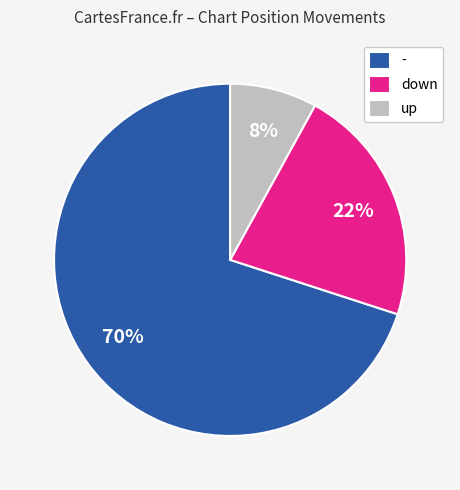

Combined, do down and - account for over 50%?

Yes